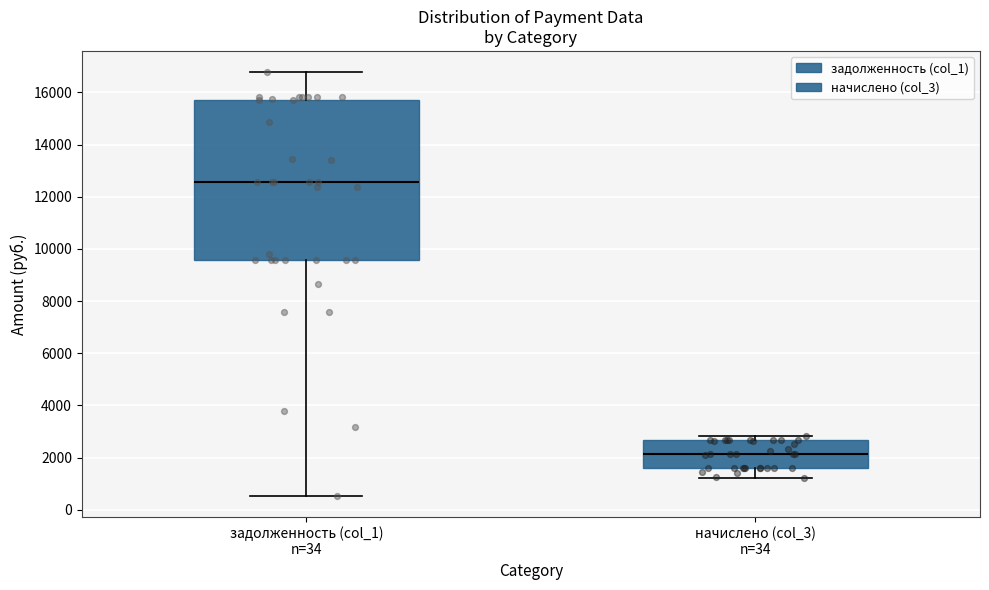

Reading left to right, transcribe this box plot: for each box, give where its median line is, the range the box spans, and where its two whiskers end, as read against the y-axis. The values are not printed on the chart, so give them approximately, as read against the axis.

задолженность (col_1) n=34: median 12600, box 9600 to 15800, whiskers 600 to 16800
начислено (col_3) n=34: median 2200, box 1600 to 2600, whiskers 1200 to 2800